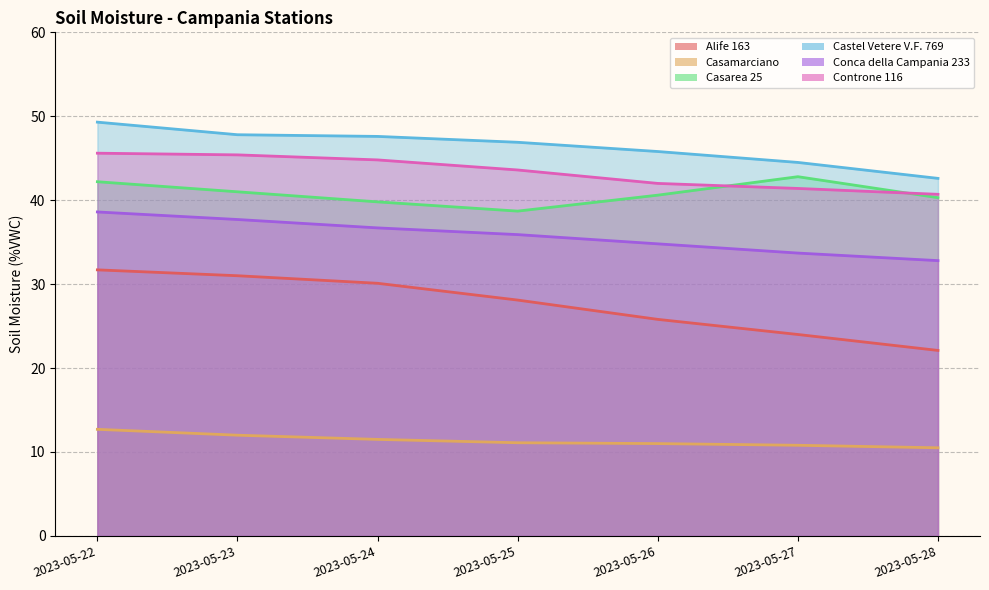

Reading left to right, transcribe all the data shown in this chart.

Alife 163: 31.7	31.0	30.1	28.1	25.8	24.0	22.1
Casamarciano: 12.7	12.0	11.5	11.1	11.0	10.8	10.5
Casarea 25: 42.2	41.0	39.8	38.7	40.6	42.8	40.3
Castel Vetere V.F. 769: 49.3	47.8	47.6	46.9	45.8	44.5	42.6
Conca della Campania 233: 38.6	37.7	36.7	35.9	34.8	33.7	32.8
Controne 116: 45.6	45.4	44.8	43.6	42.0	41.4	40.7